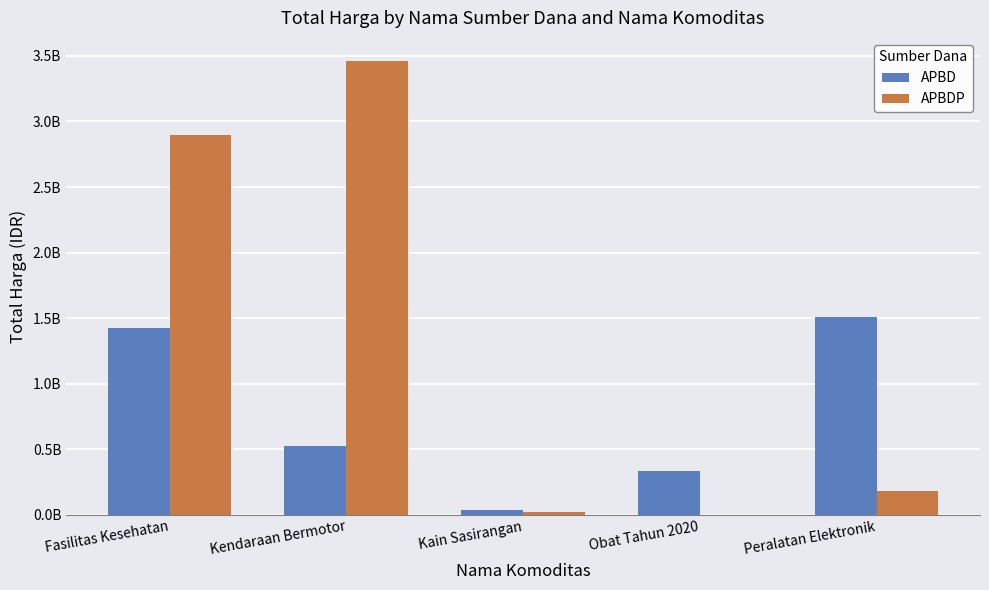

At Kendaraan Bermotor, list the series in order from largest to smallest.

APBDP, APBD